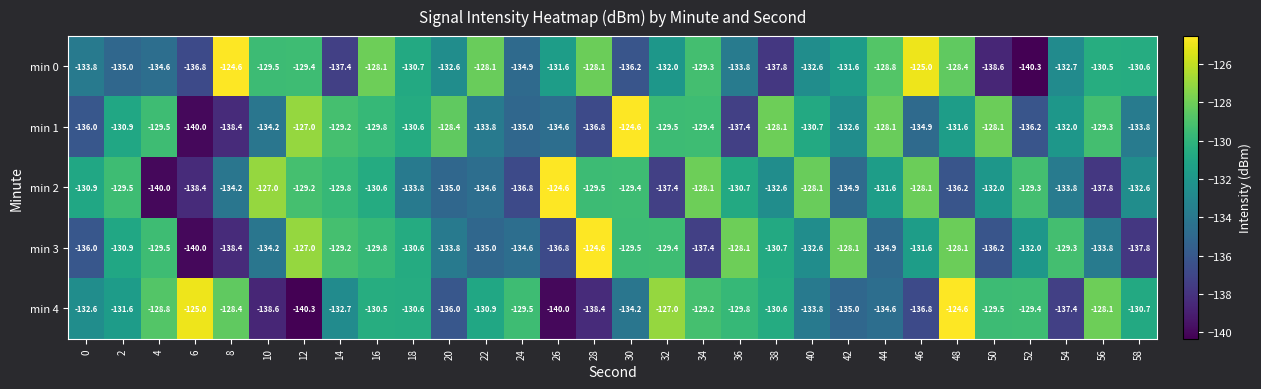

What is the total value across all series at 8?

-664.0